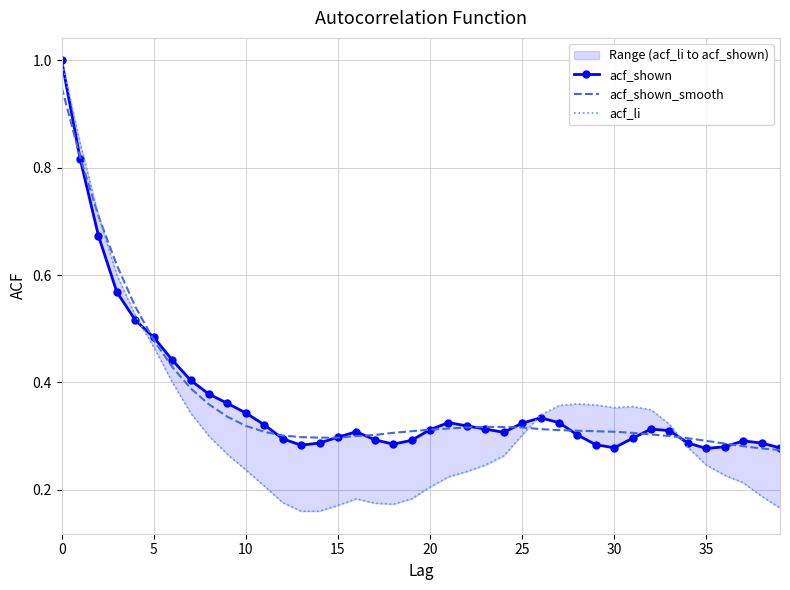

True or false: acf_shown and acf_shown_smooth cross at least once.

True